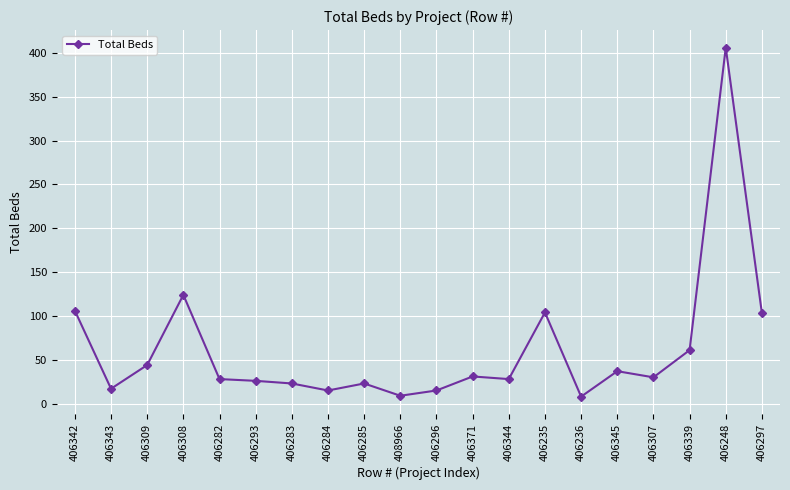

What is the difference between the second highest and minimum values?

116